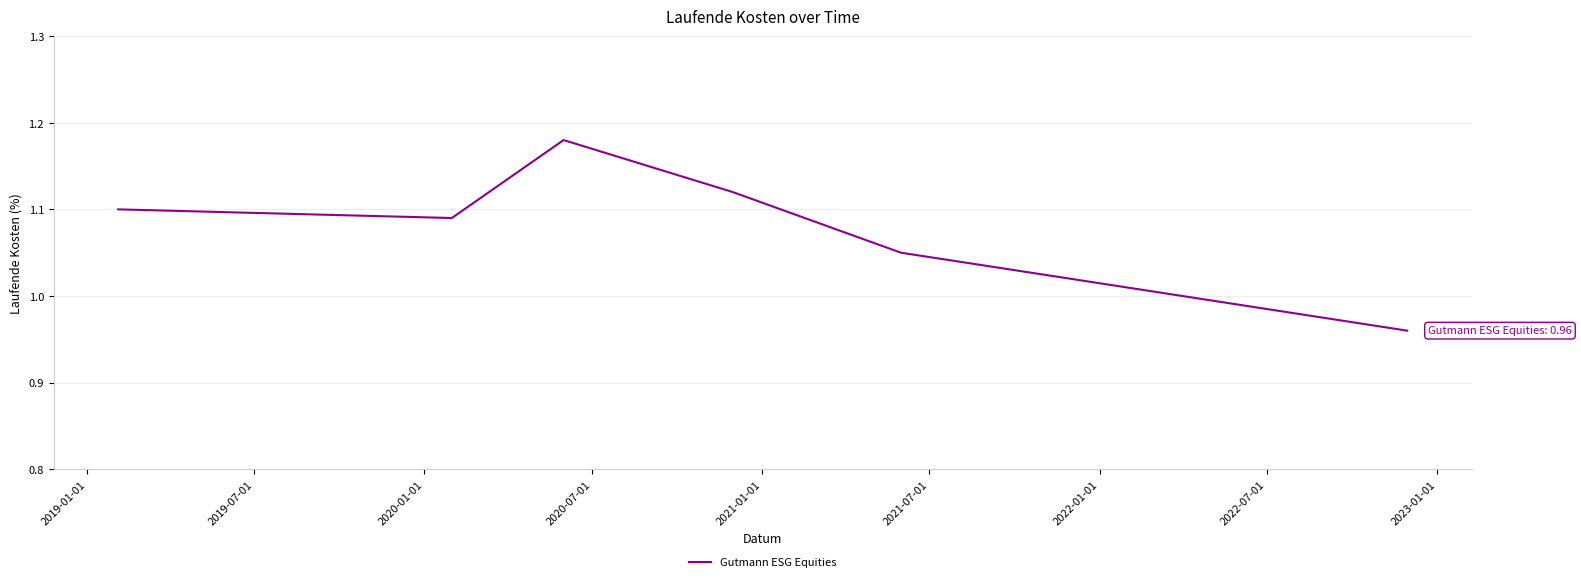

True or false: the data has more than 0 interior local peaks.

True